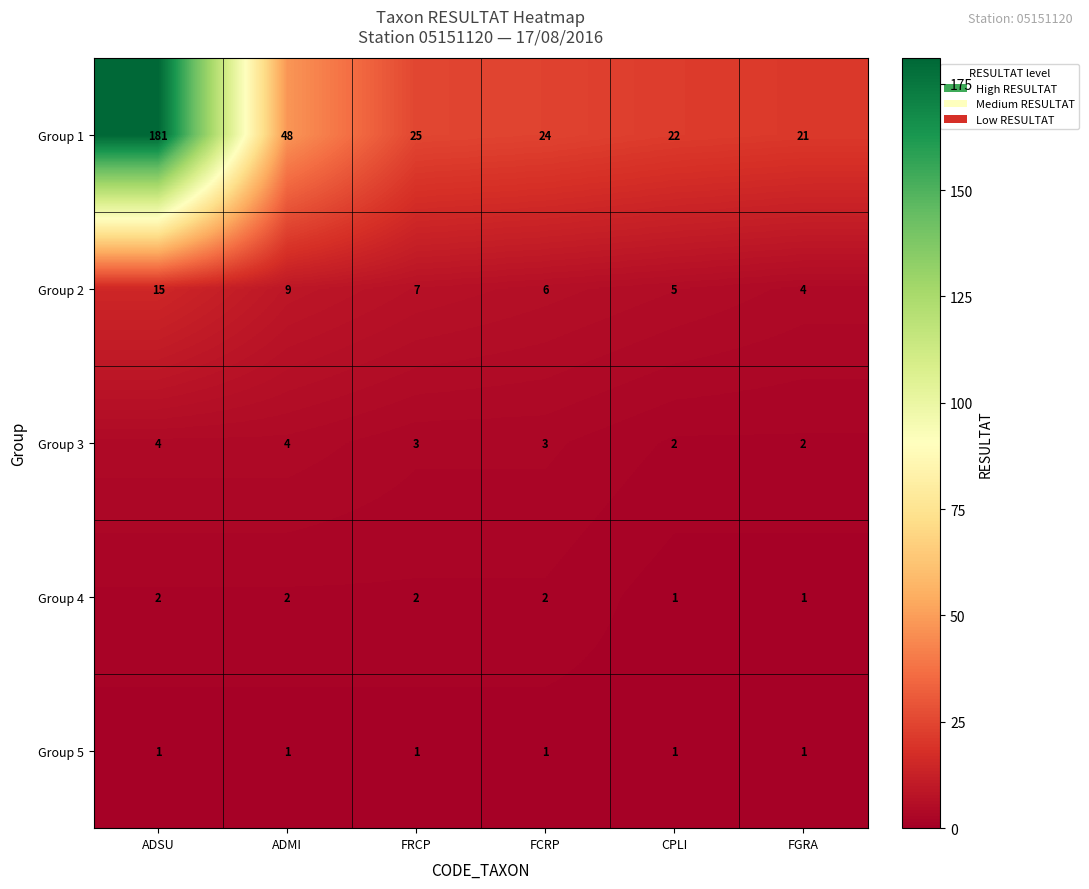

What is the spread (max minus min) of values at ADSU?

180